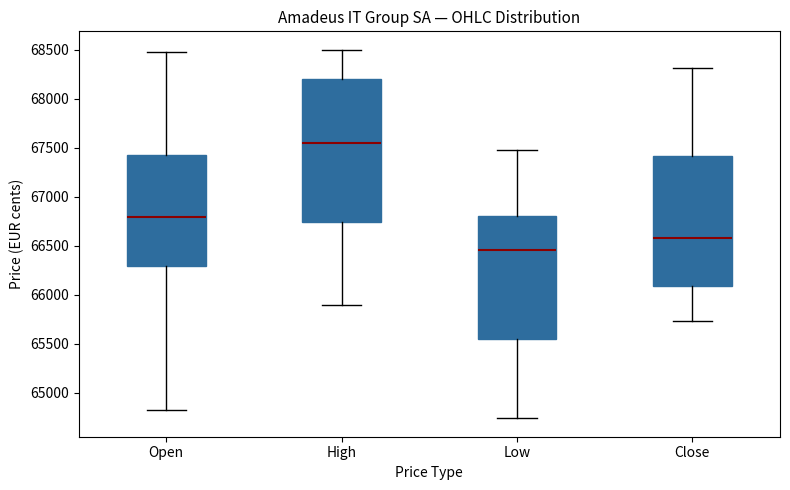

Which box's median line is the lowest?

Low